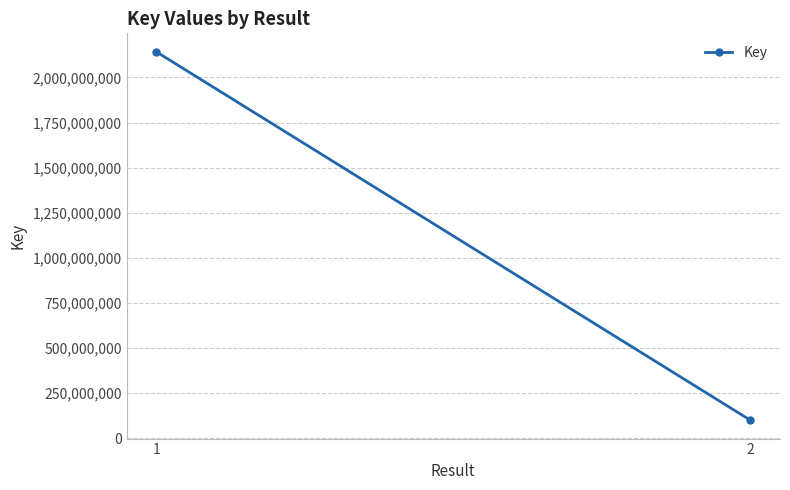

What is the sum of all values?

2243557052